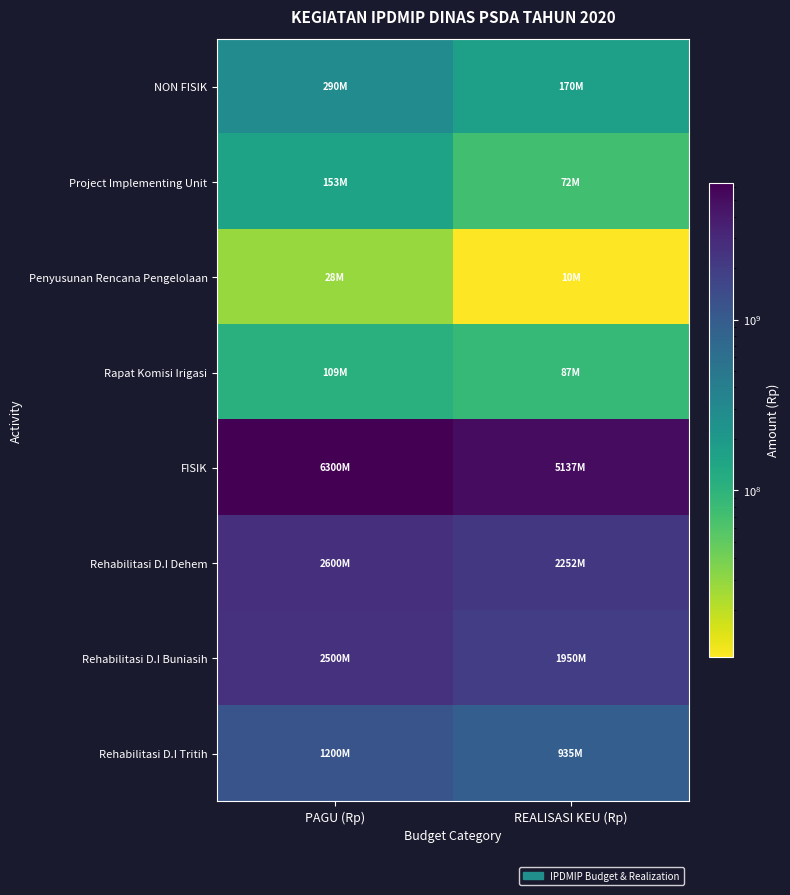

What is the greatest value displayed?

6300000000